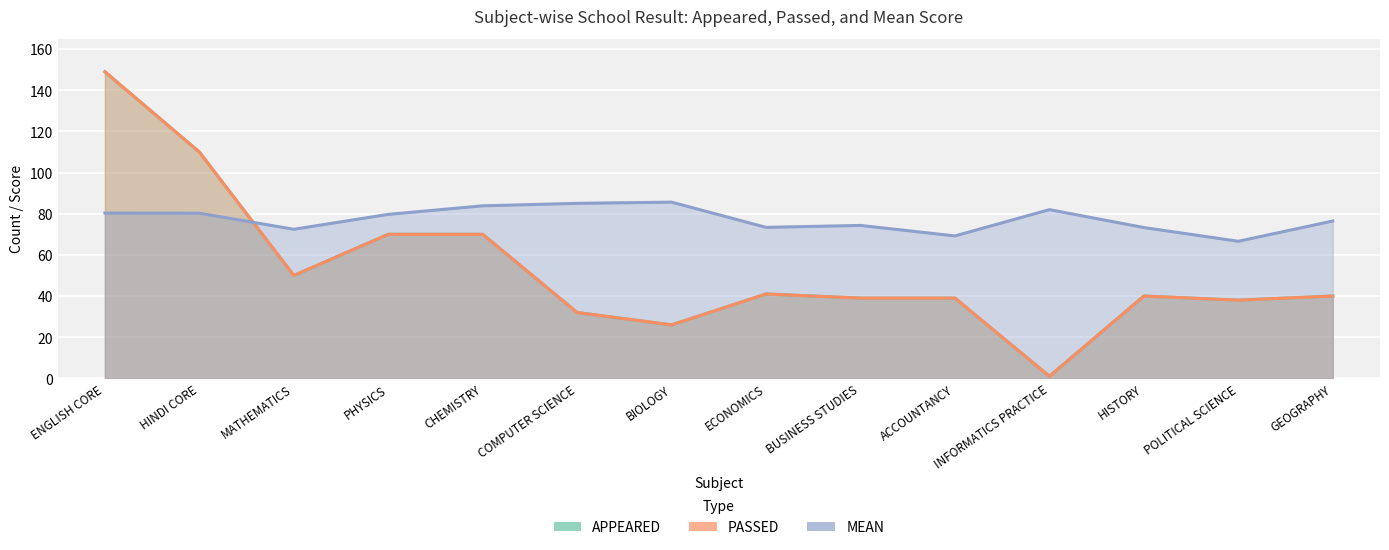

What is the difference between the PASSED values at HISTORY and ENGLISH CORE?

109.0